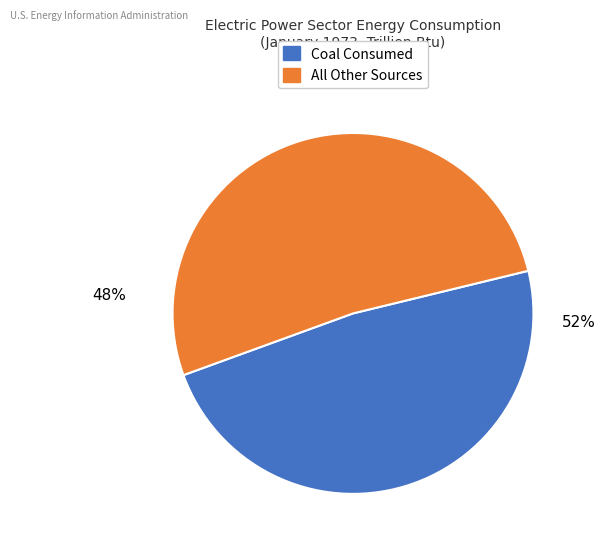

Which slice is the largest?

Coal